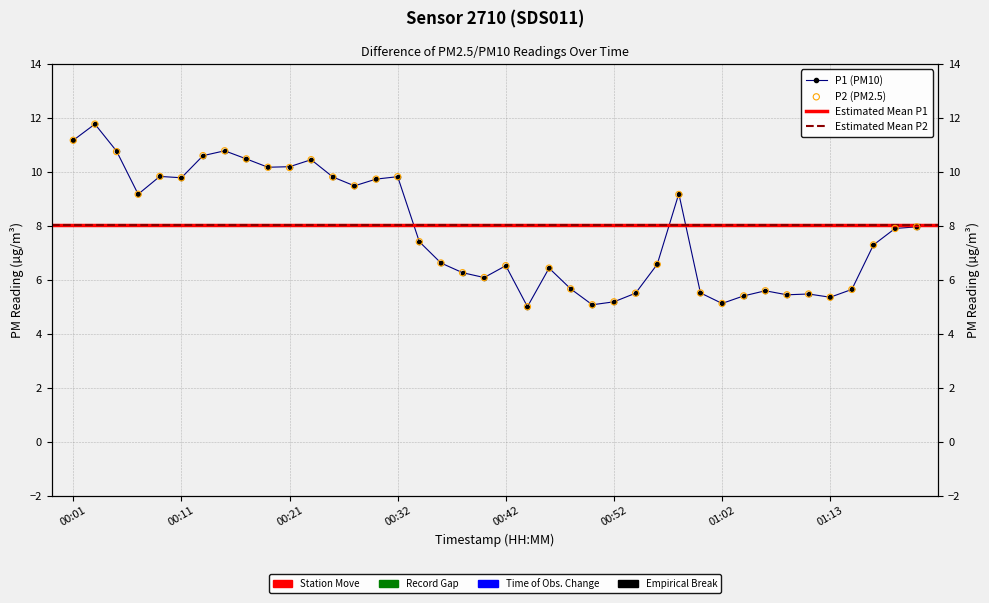

What is the total value across all series at 01:06?

11.2